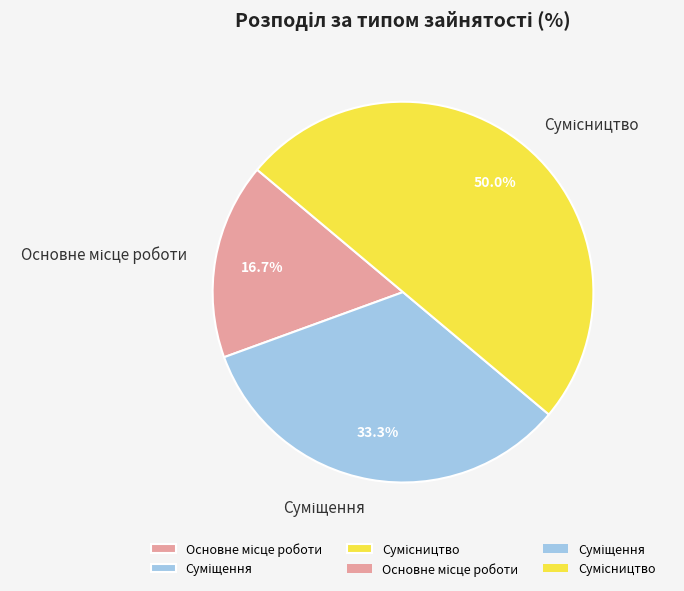

What percentage is the Основне місце роботи slice, to the nearest percent?

17%